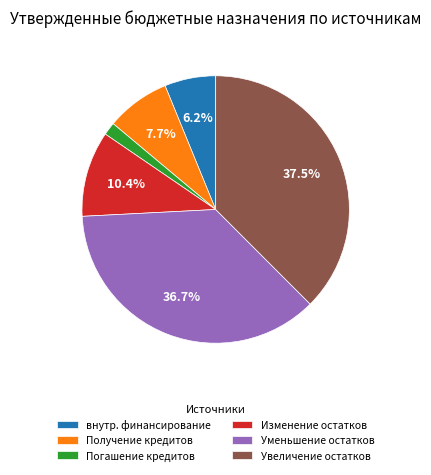

Does Увеличение остатков account for over 50% of the chart?

No